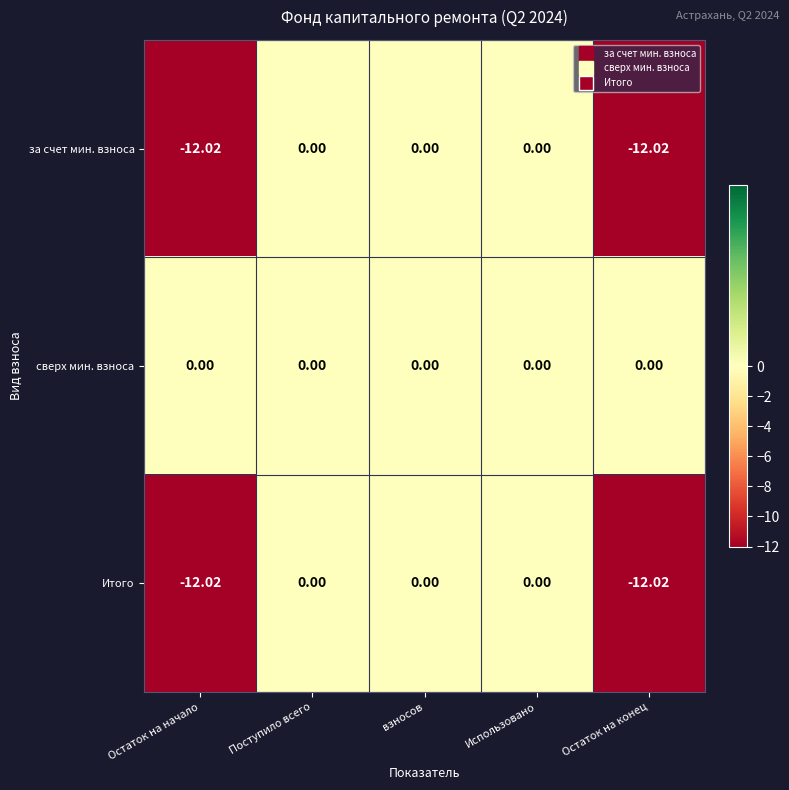

Is the value of Итого at Поступило всего greater than the value of за счет мин. взноса at Остаток на начало?

Yes